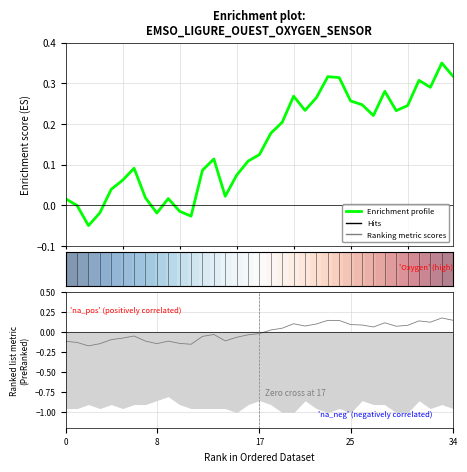

Does the chart display data point markers on the line(s)?

No